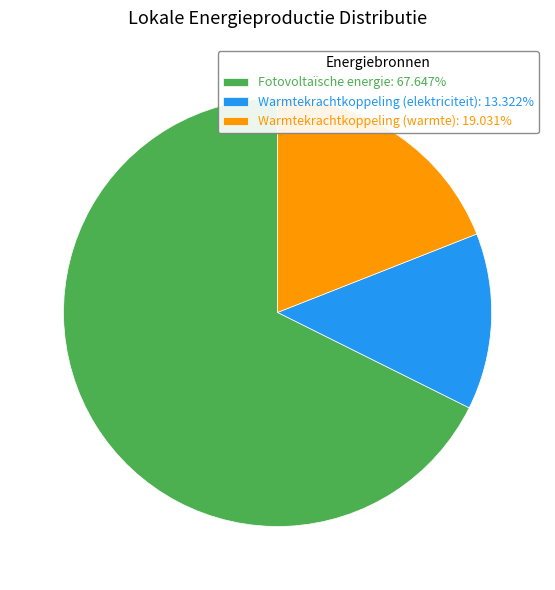

Do Warmtekrachtkoppeling (warmte): 19.031% and Warmtekrachtkoppeling (elektriciteit): 13.322% together represent more than half of the pie?

No